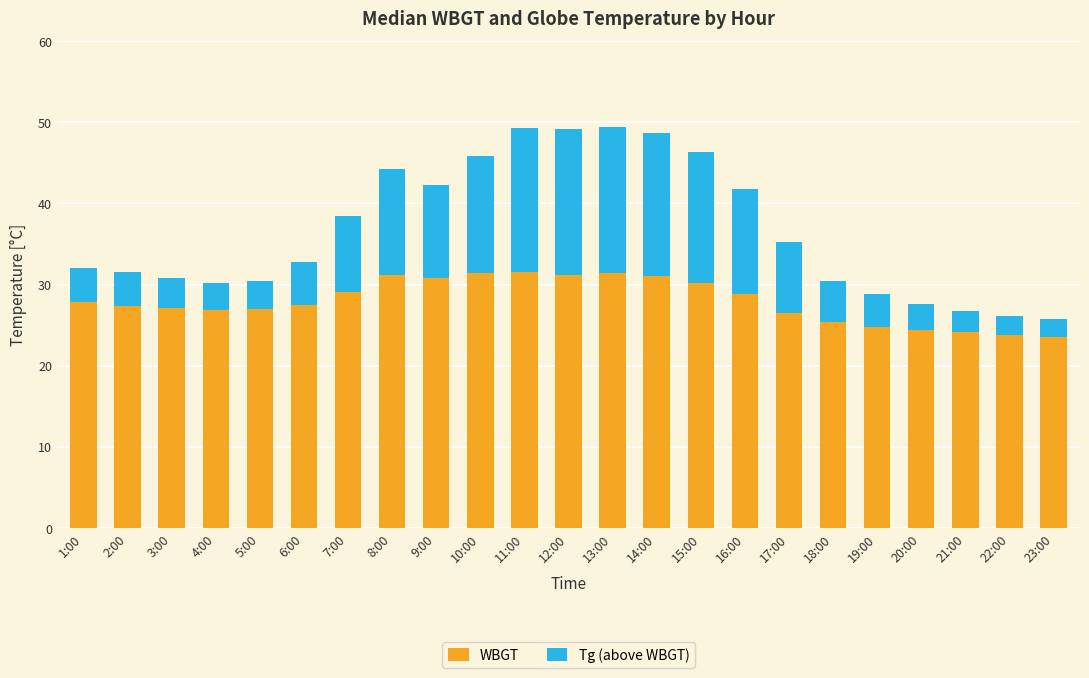

What is the total value across all series at 4:00?

30.2